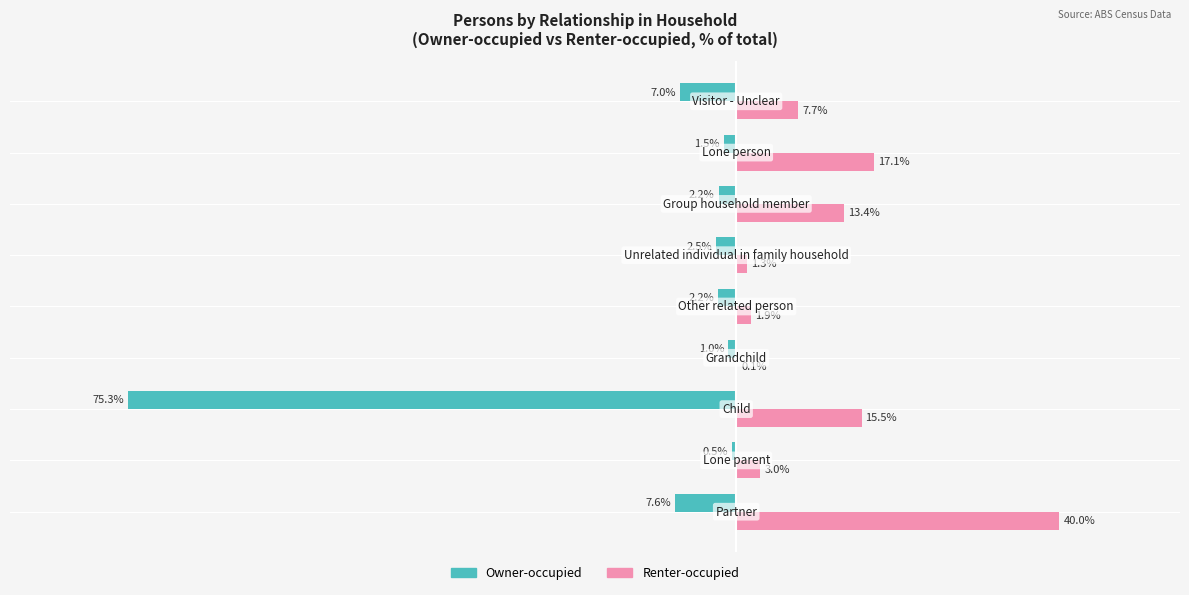

What are all the series names shown in the legend?

Owner-occupied, Renter-occupied